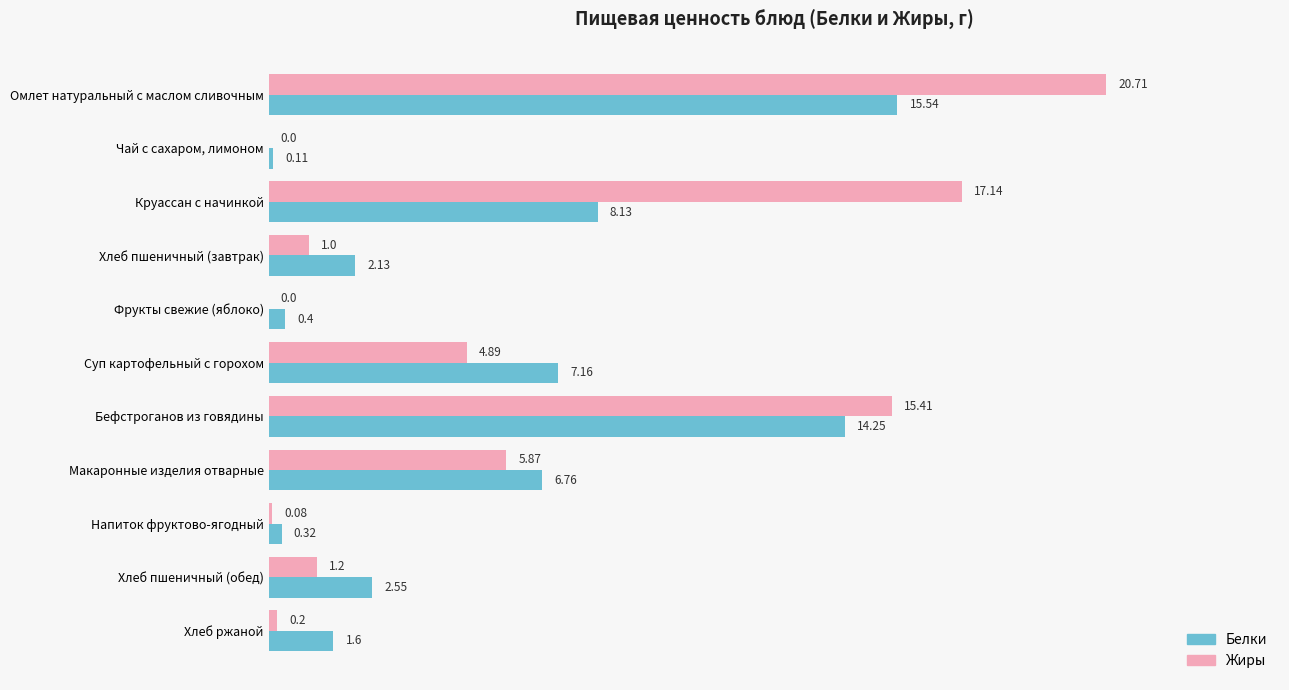

What is the sum of the Жиры values at Хлеб пшеничный (завтрак) and Омлет натуральный с маслом сливочным?

21.7